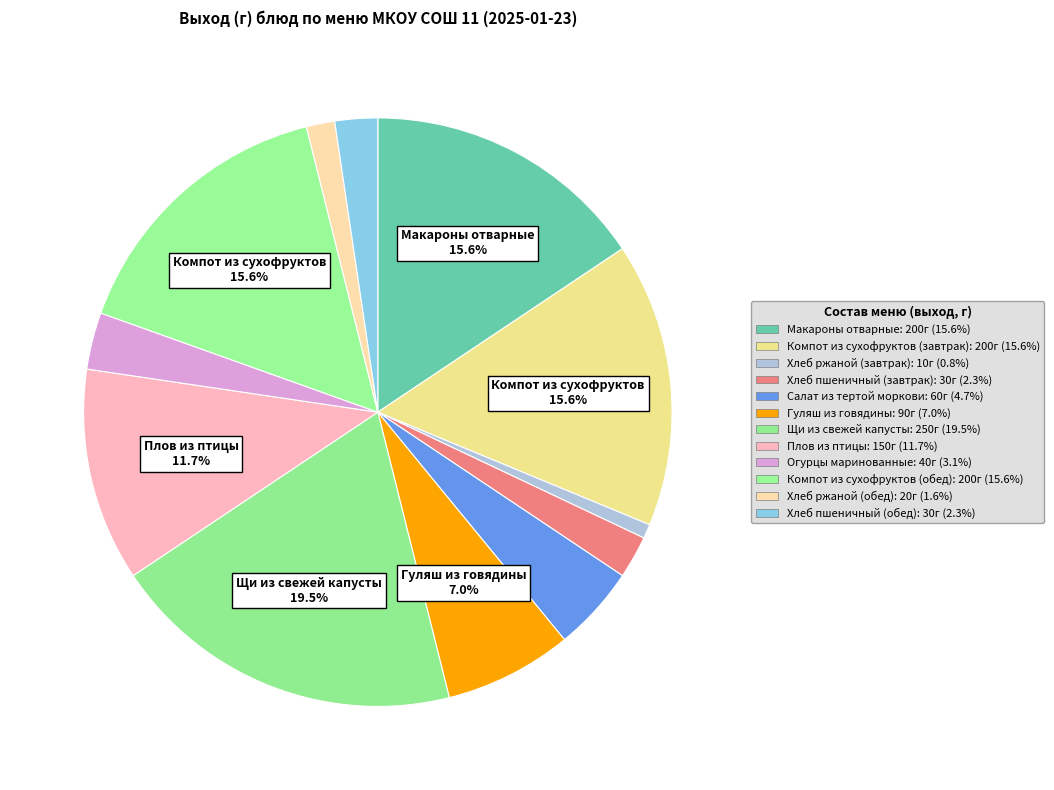

How many slices are in this pie chart?

12